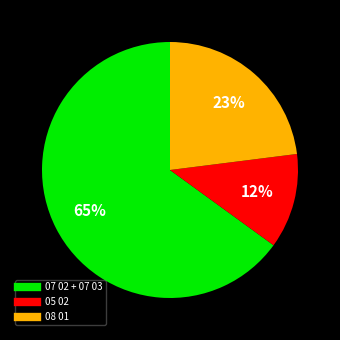

Is there any slice that represents more than half of the pie?

Yes